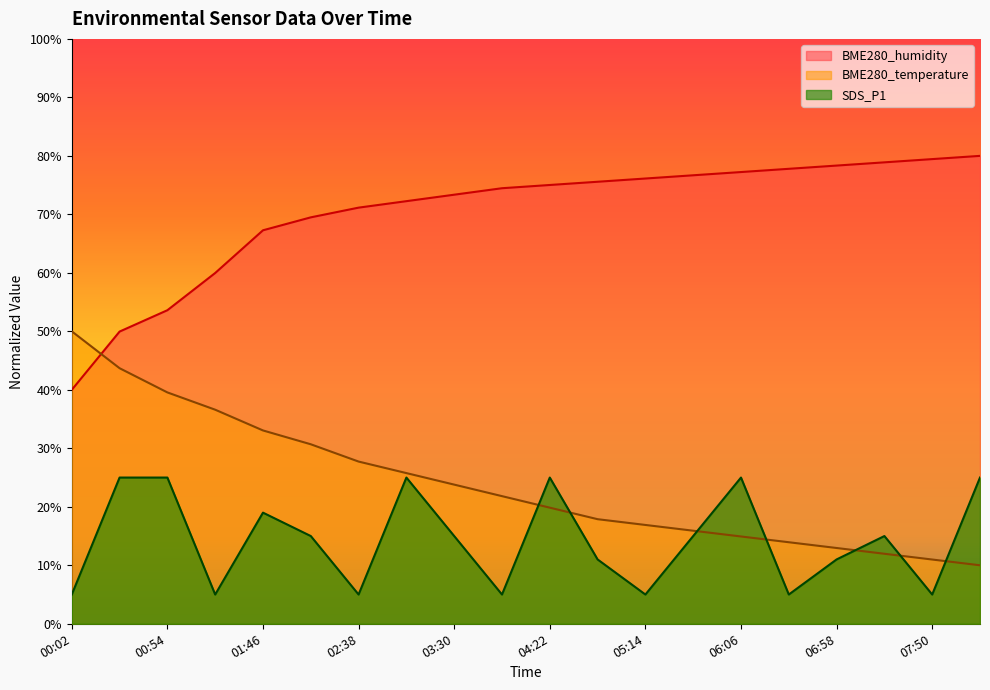

How many categories are shown in the chart?

20